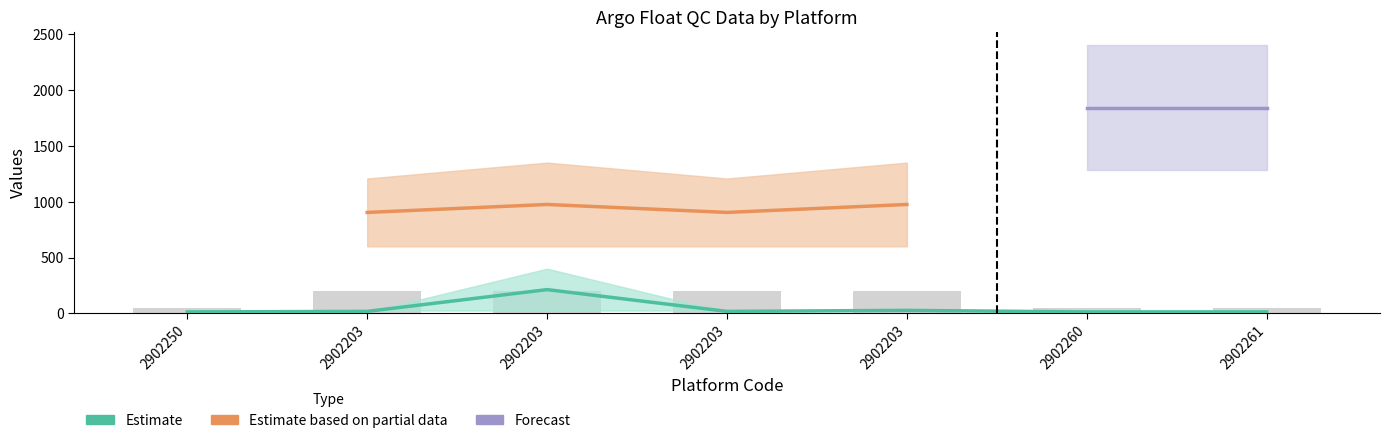

What is the label of the 1st bar from the left?

2902250